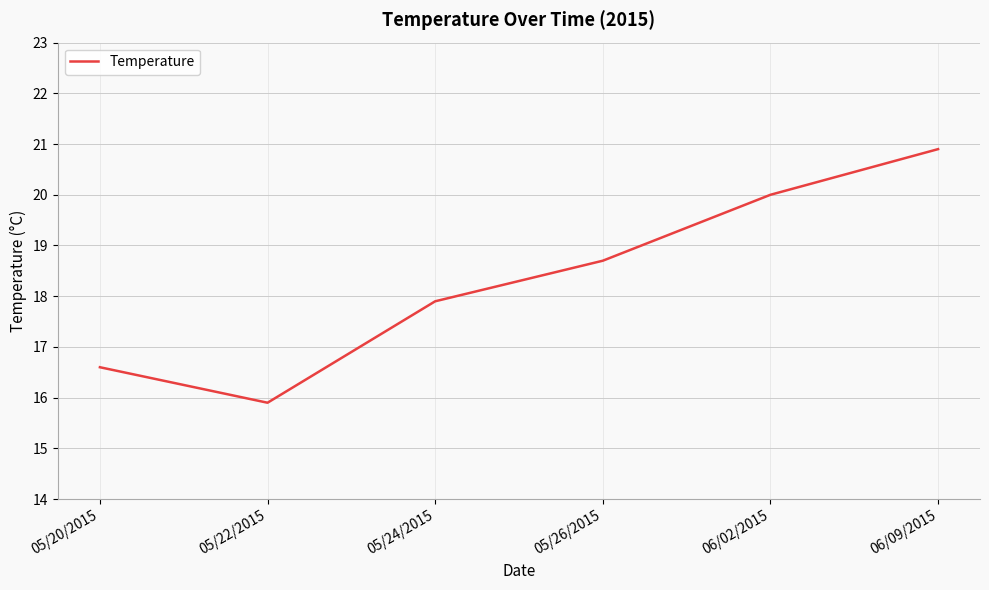

Count the number of data series in this chart.

1